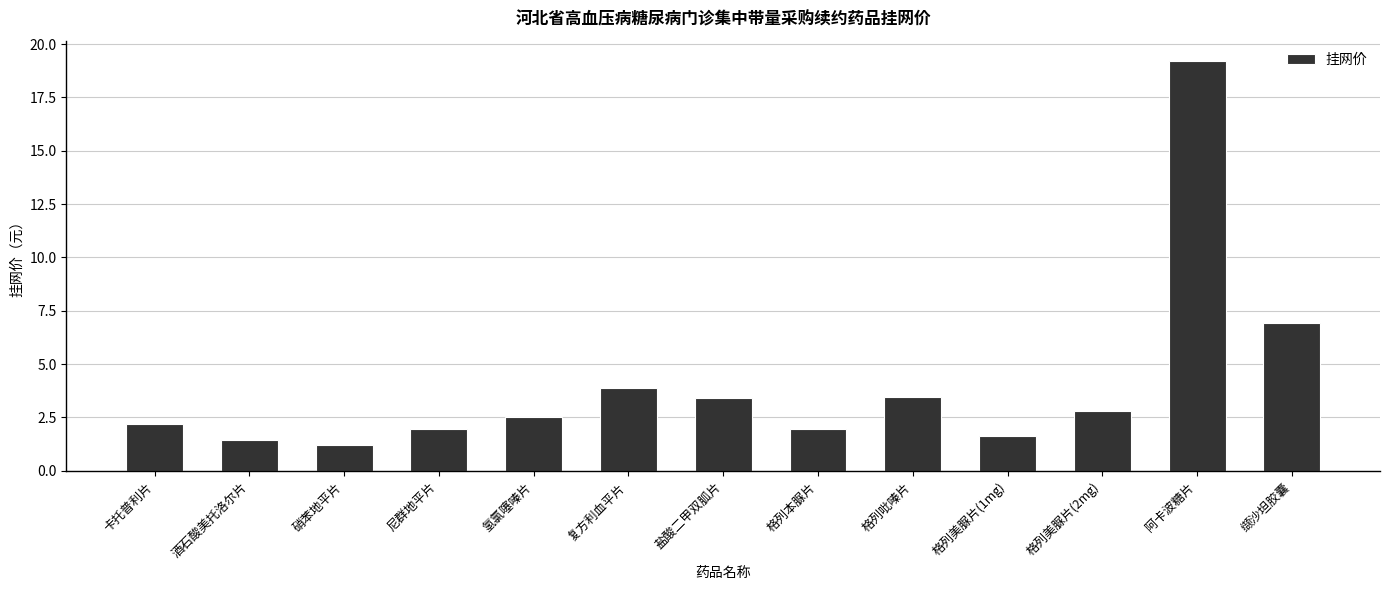

Where is the data nearest to the value 10?

缬沙坦胶囊